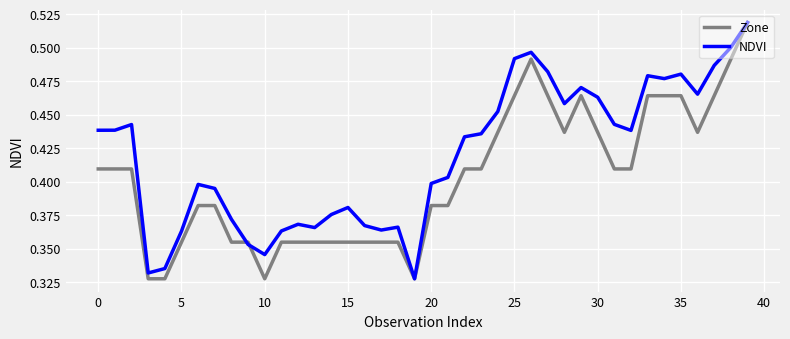

Rank the series by their average value, from lowest to highest.

Zone, NDVI